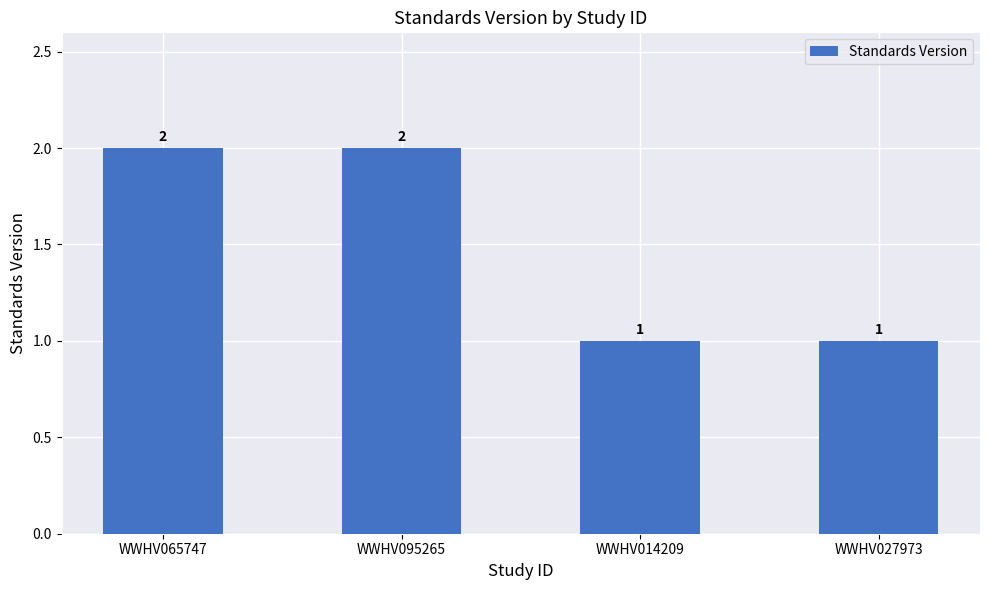

What is the label of the 4th bar from the right?

WWHV065747